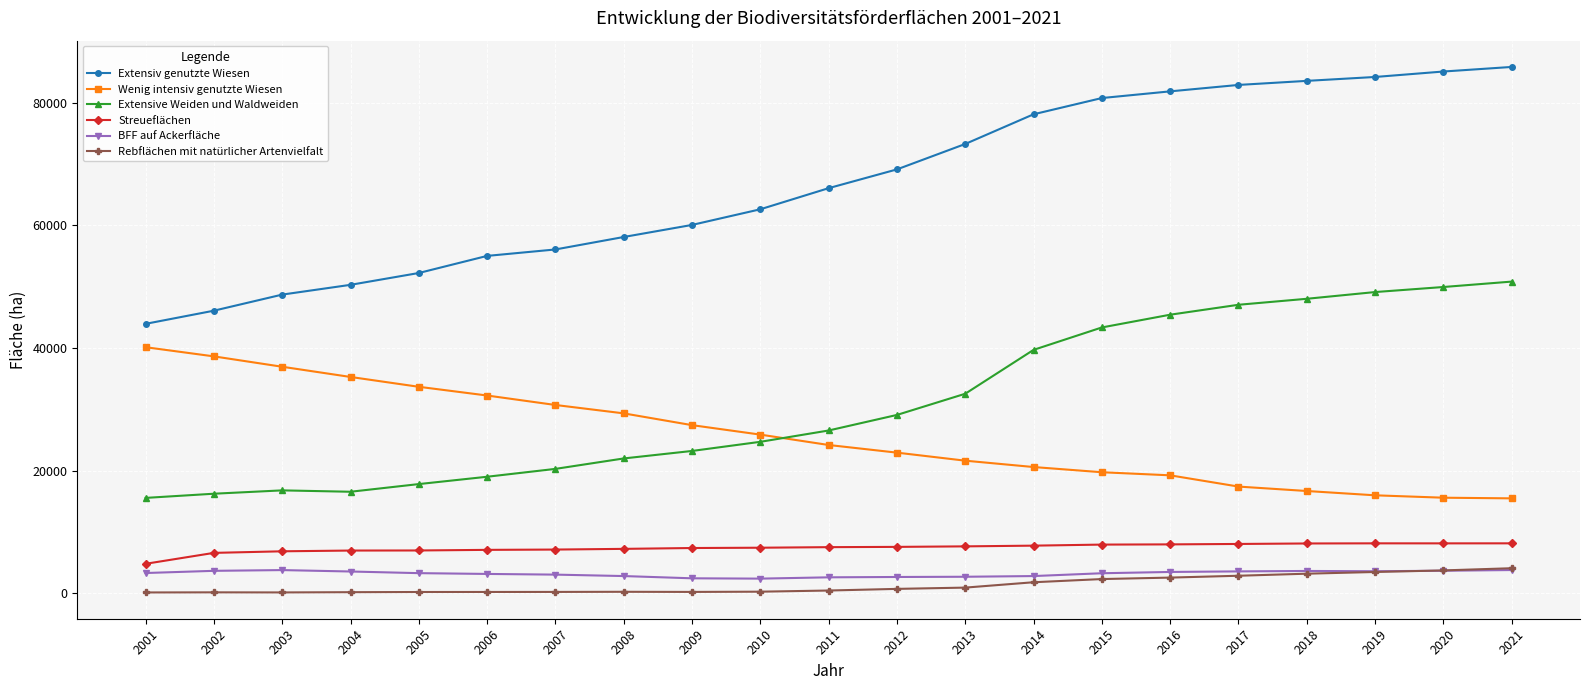

At how many categories does at least one series exceed 63371?

11